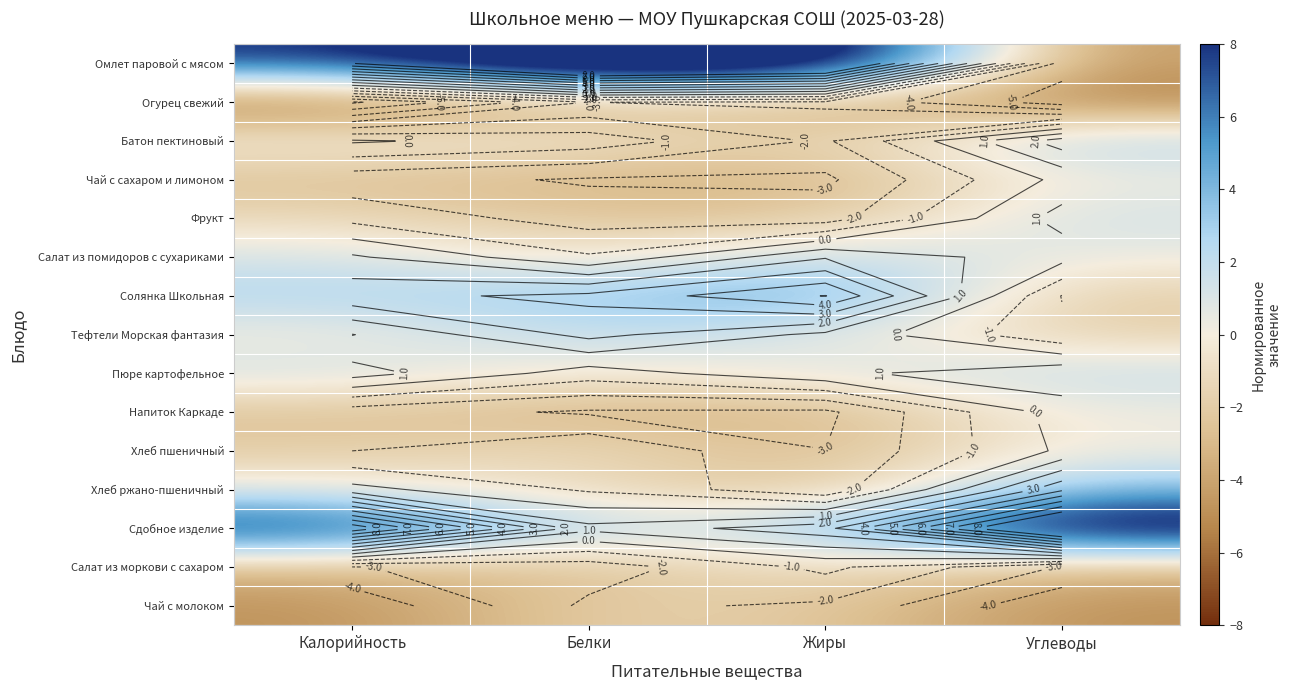

What is the average value of the Пюре картофельное series?

0.9